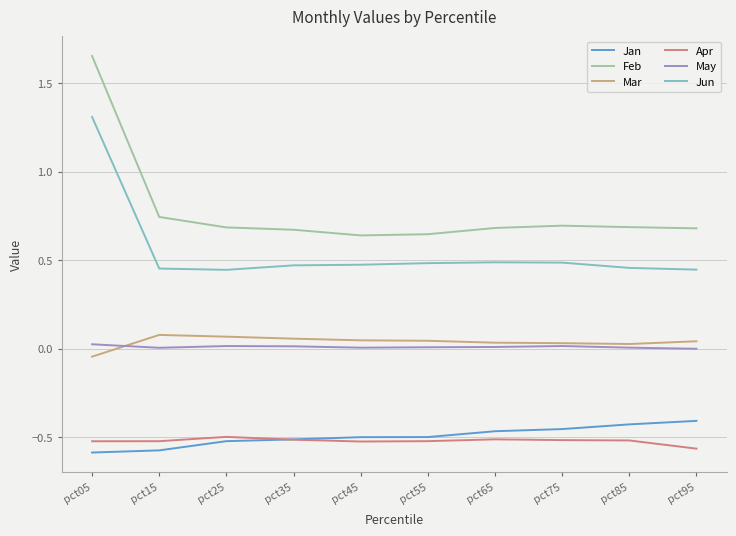

True or false: Apr and May cross at least once.

False